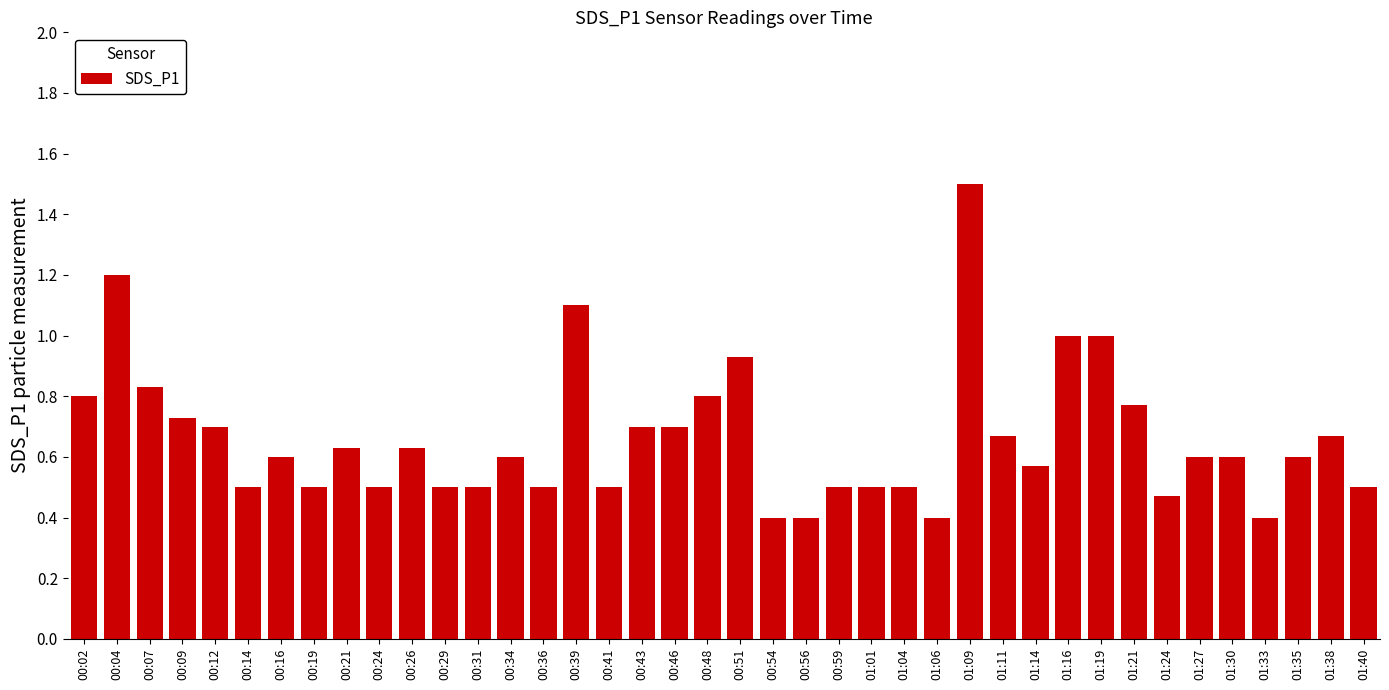

What is the change in value from 01:19 to 01:30?

-0.4